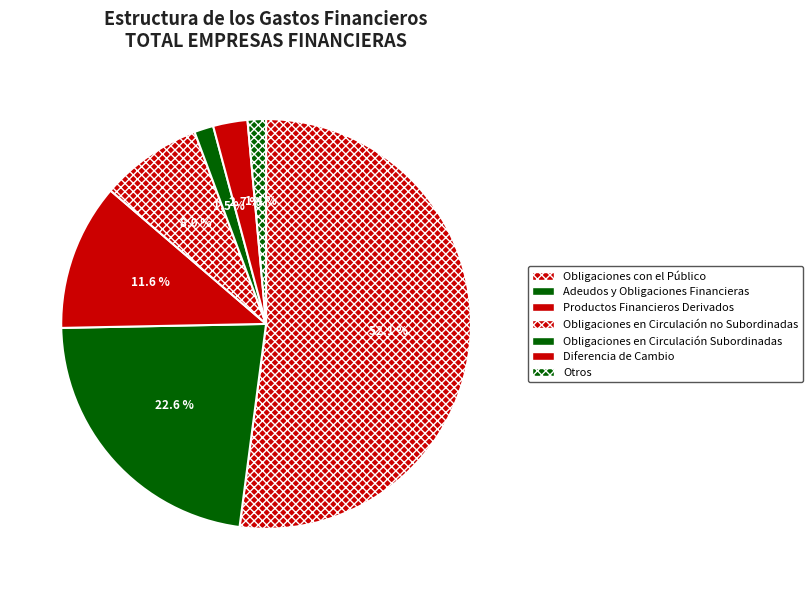

To the nearest percent, what percentage of the pie is Obligaciones en Circulación no Subordinadas?

8%